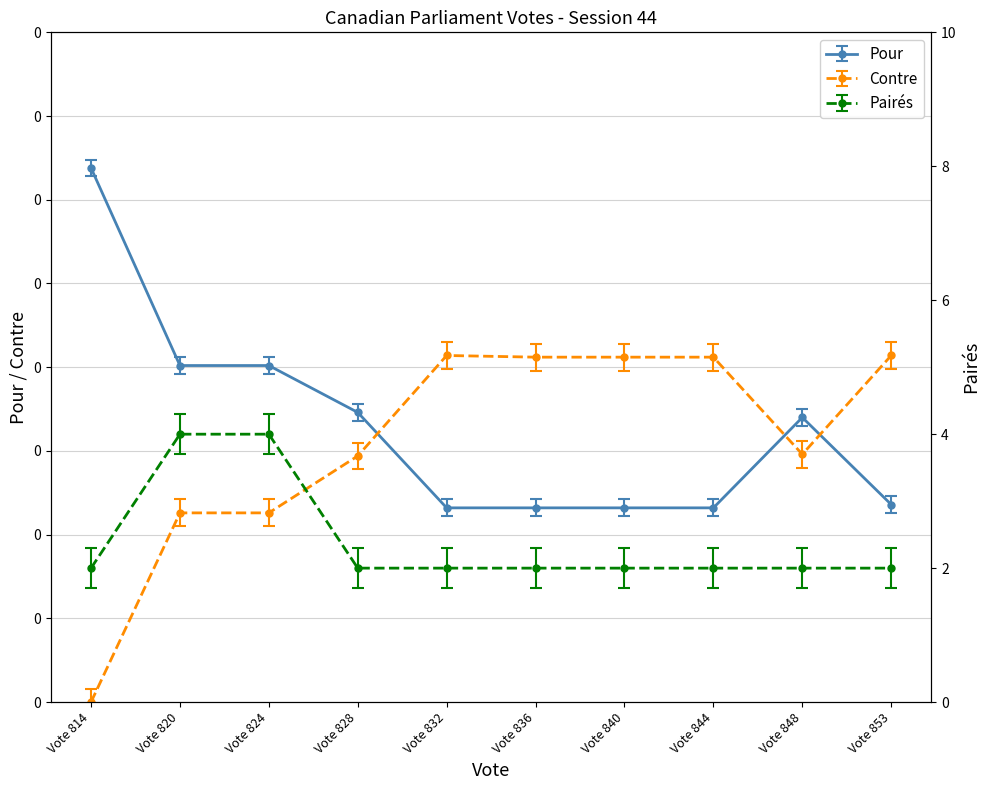

Reading right to left, extract all data points from this chart.

Pour: Vote 853=118	Vote 848=170	Vote 844=116	Vote 840=116	Vote 836=116	Vote 832=116	Vote 828=173	Vote 824=201	Vote 820=201	Vote 814=319
Contre: Vote 853=207	Vote 848=148	Vote 844=206	Vote 840=206	Vote 836=206	Vote 832=207	Vote 828=147	Vote 824=113	Vote 820=113	Vote 814=0
Pairés: Vote 853=2	Vote 848=2	Vote 844=2	Vote 840=2	Vote 836=2	Vote 832=2	Vote 828=2	Vote 824=4	Vote 820=4	Vote 814=2